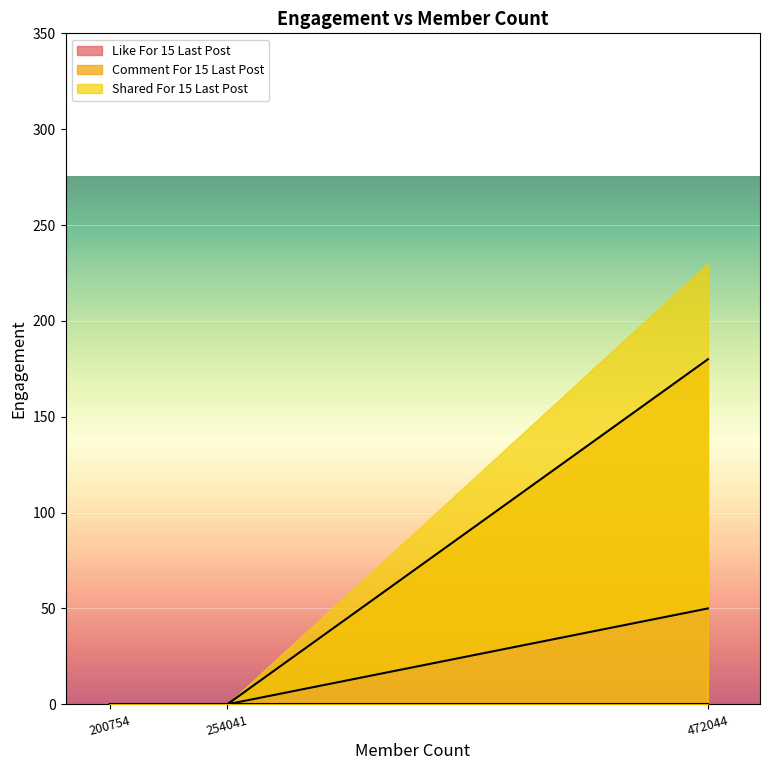

True or false: Like For 15 Last Post has a value of 50 at 472044.

True